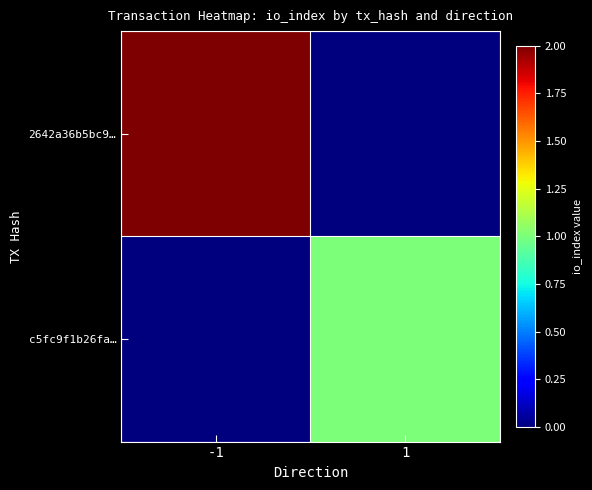

Reading right to left, extract all data points from this chart.

2642a36b5bc9…: 1=0	-1=2
c5fc9f1b26fa…: 1=1	-1=0